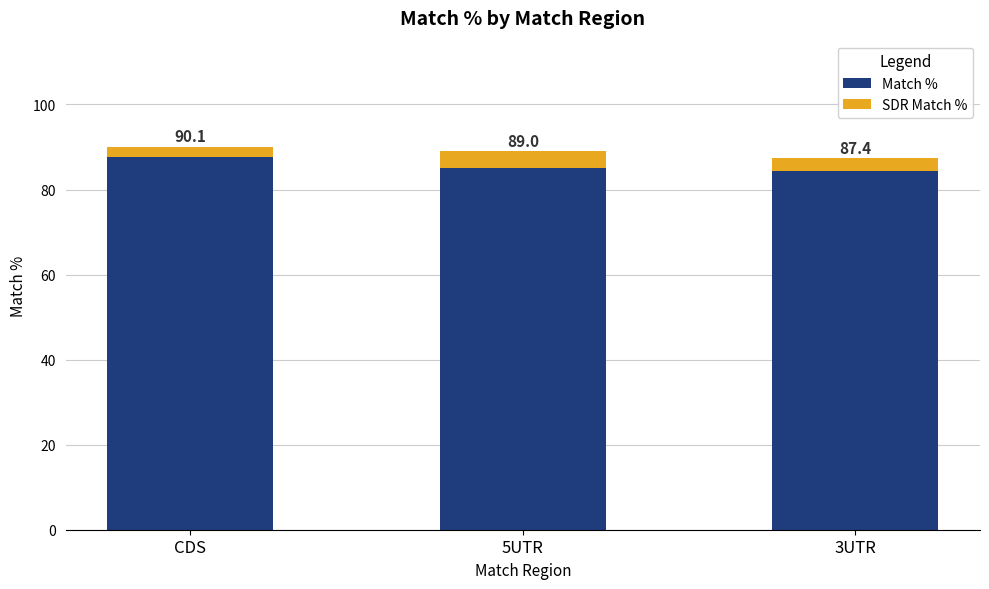

What are all the series names shown in the legend?

Match %, SDR Match %